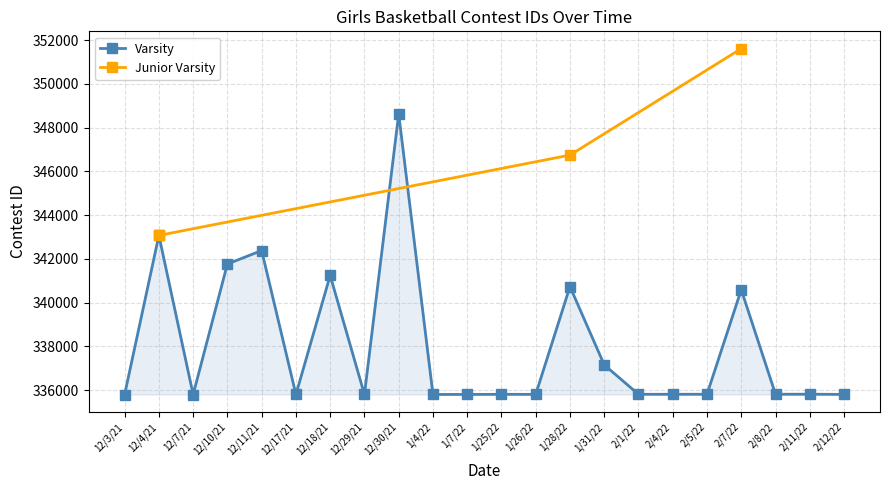

The value at 12/17/21 is 335799. True or false?

True